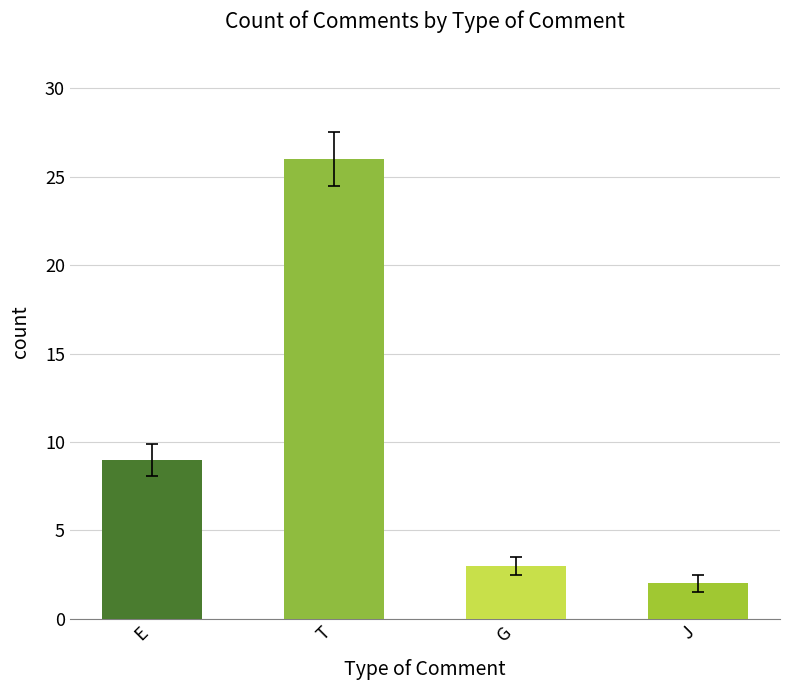

What is the value of the G bar at the 1st from the left?

3.0